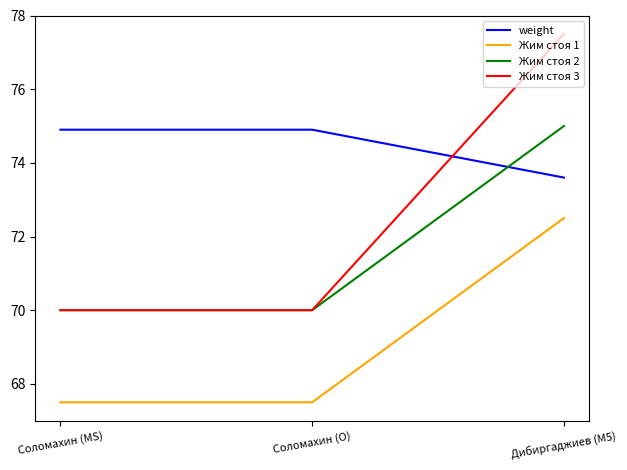

Rank the series by their average value, from lowest to highest.

Жим стоя 1, Жим стоя 2, Жим стоя 3, weight